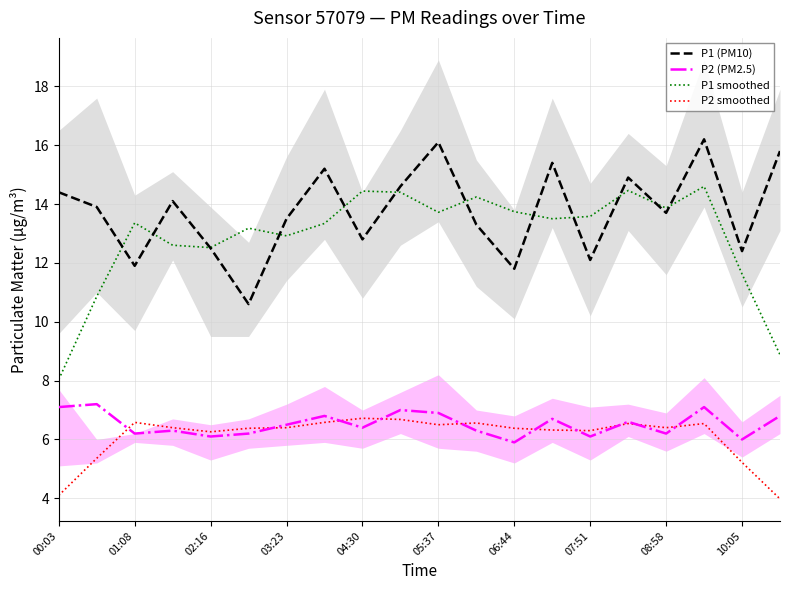

What are all the series names shown in the legend?

P1 (PM10), P2 (PM2.5), P1 smoothed, P2 smoothed